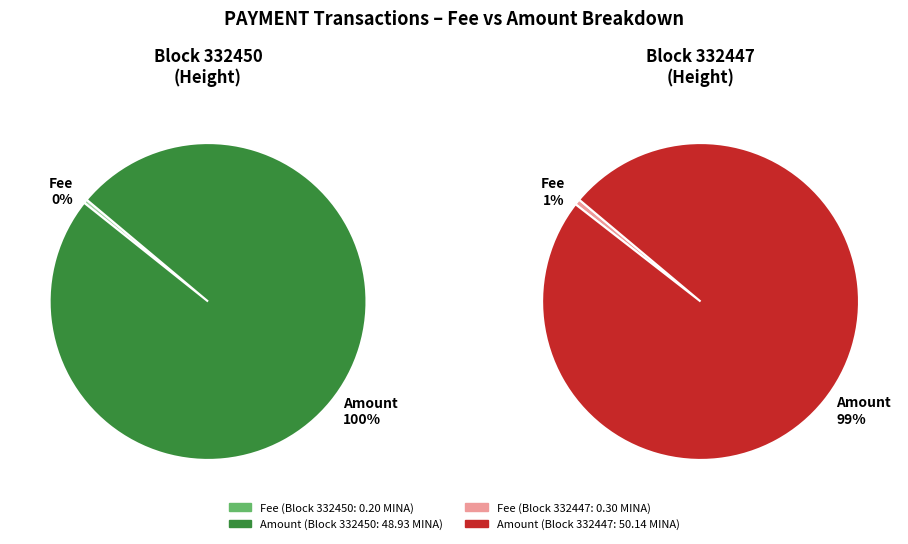

Is the sum of 332450 and 332447 greater than half?

Yes